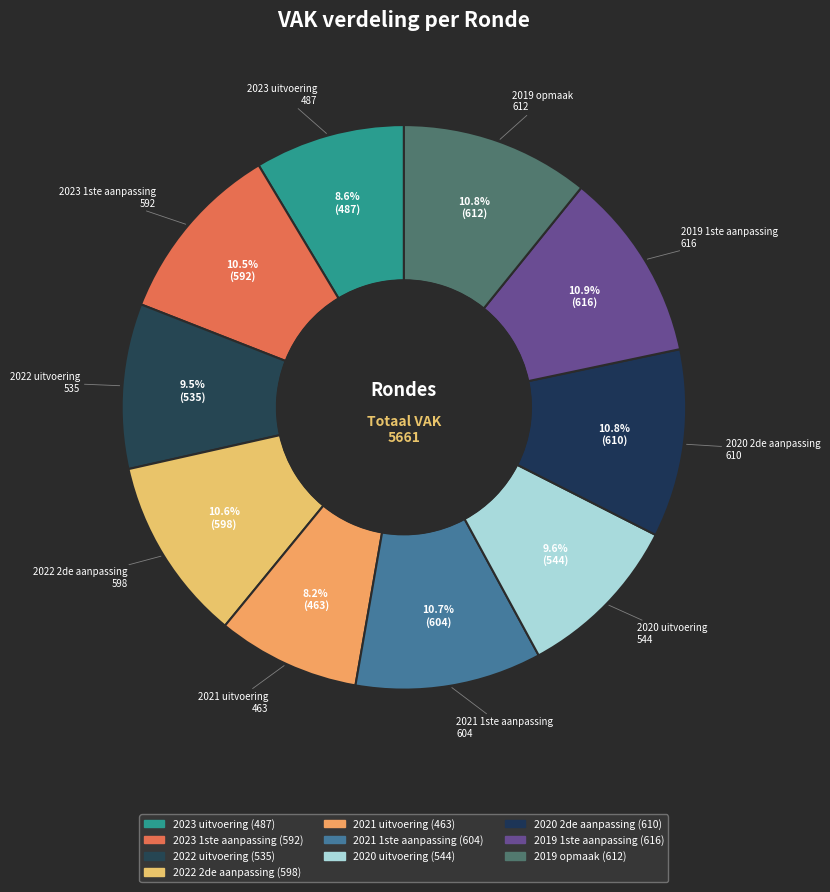

What is the smallest slice in the pie chart?

2021 uitvoering